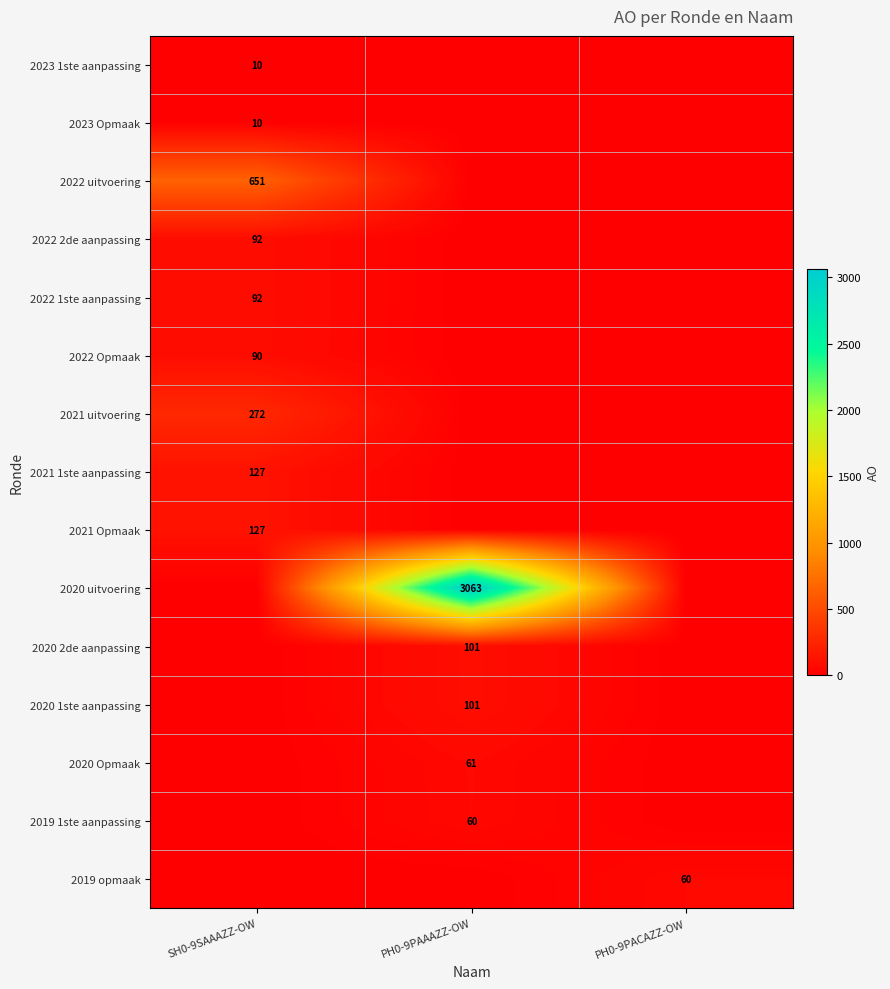

True or false: 2020 1ste aanpassing has a value of 101 at PH0-9PAAAZZ-OW.

True